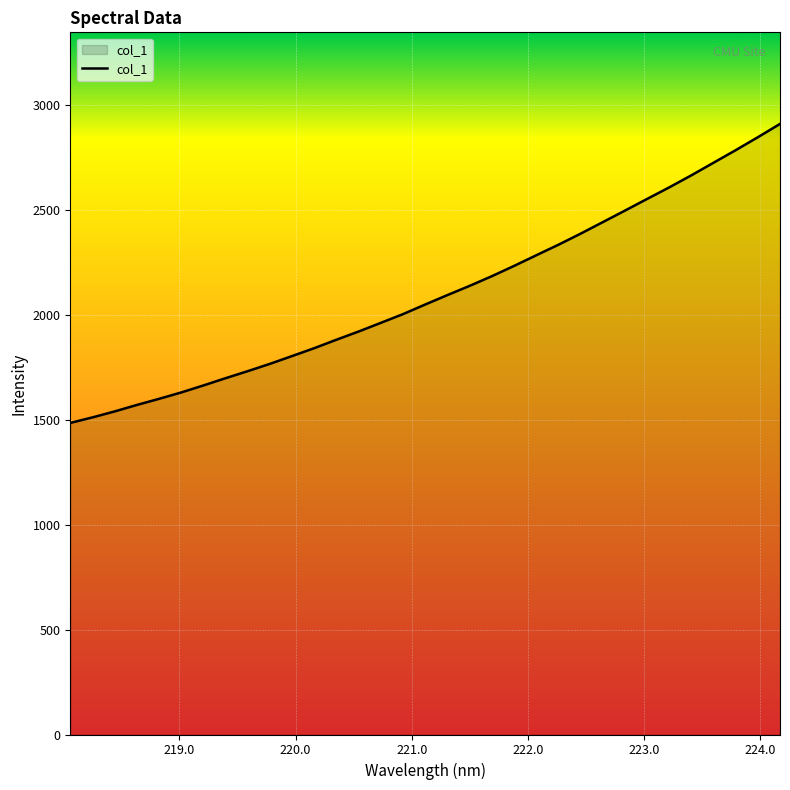

What is the greatest value displayed?

2911.4